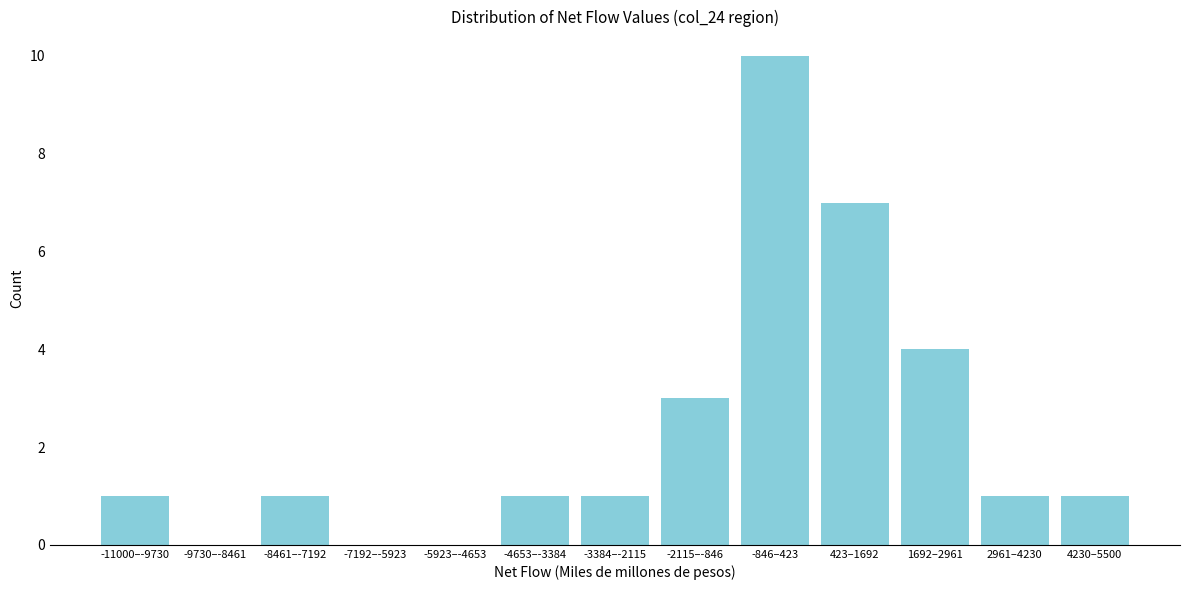

Reading right to left, extract all data points from this chart.

4230–5500=1	2961–4230=1	1692–2961=4	423–1692=7	-846–423=10	-2115–-846=3	-3384–-2115=1	-4653–-3384=1	-5923–-4653=0	-7192–-5923=0	-8461–-7192=1	-9730–-8461=0	-11000–-9730=1